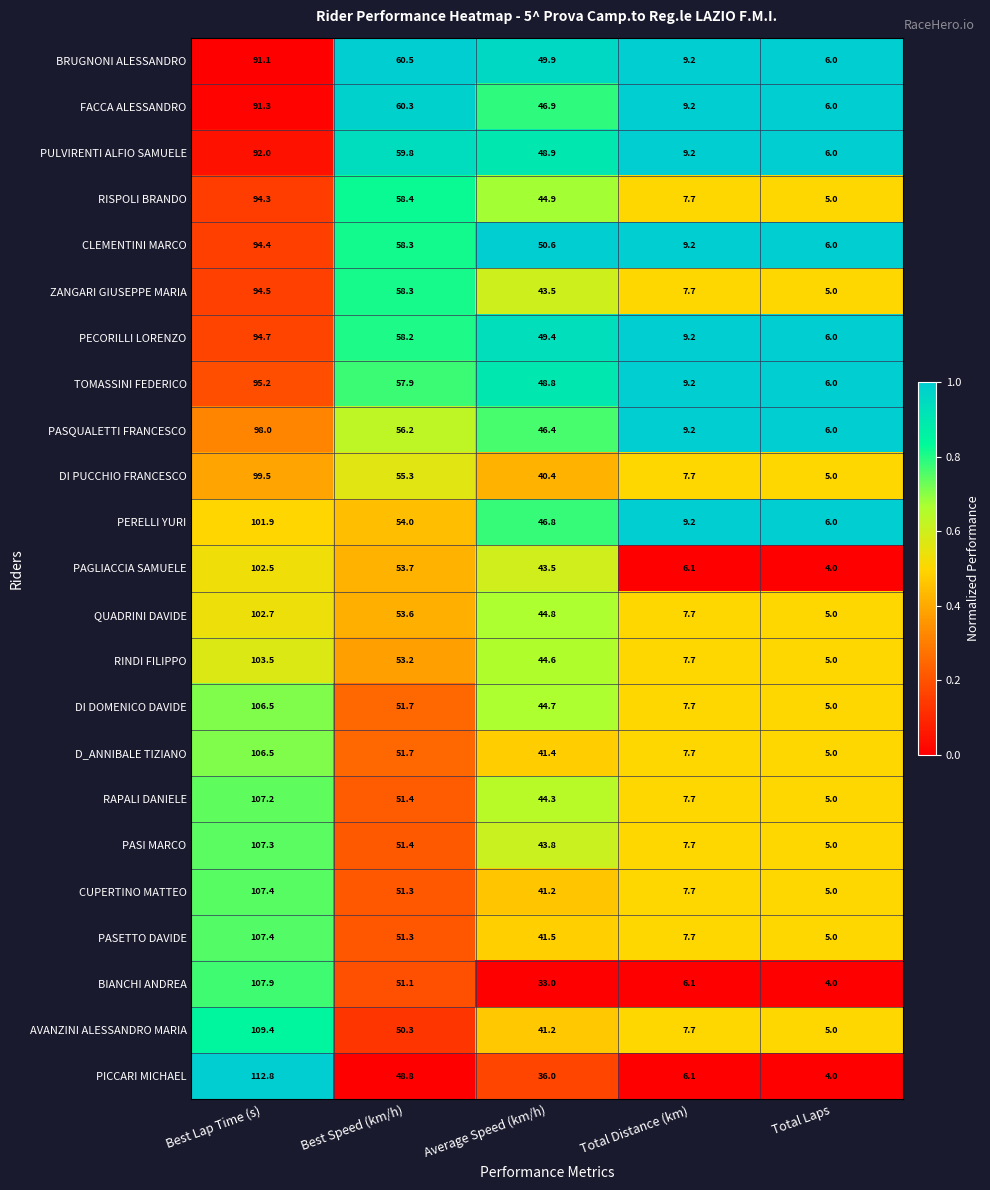

True or false: RISPOLI BRANDO has a value of 35.6 at Best Lap Time (s).

False